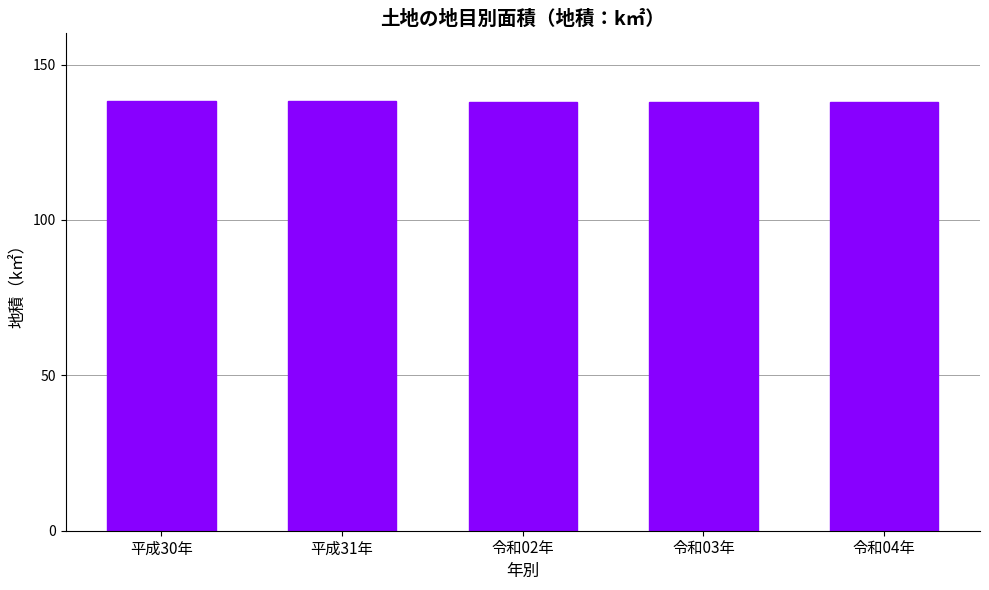

What is the ratio of the value at 令和03年 to the value at 令和02年?

1.0